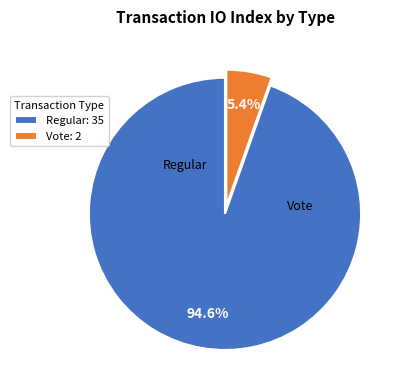

To the nearest percent, what is the difference between the Regular and Vote slice percentages?

89%